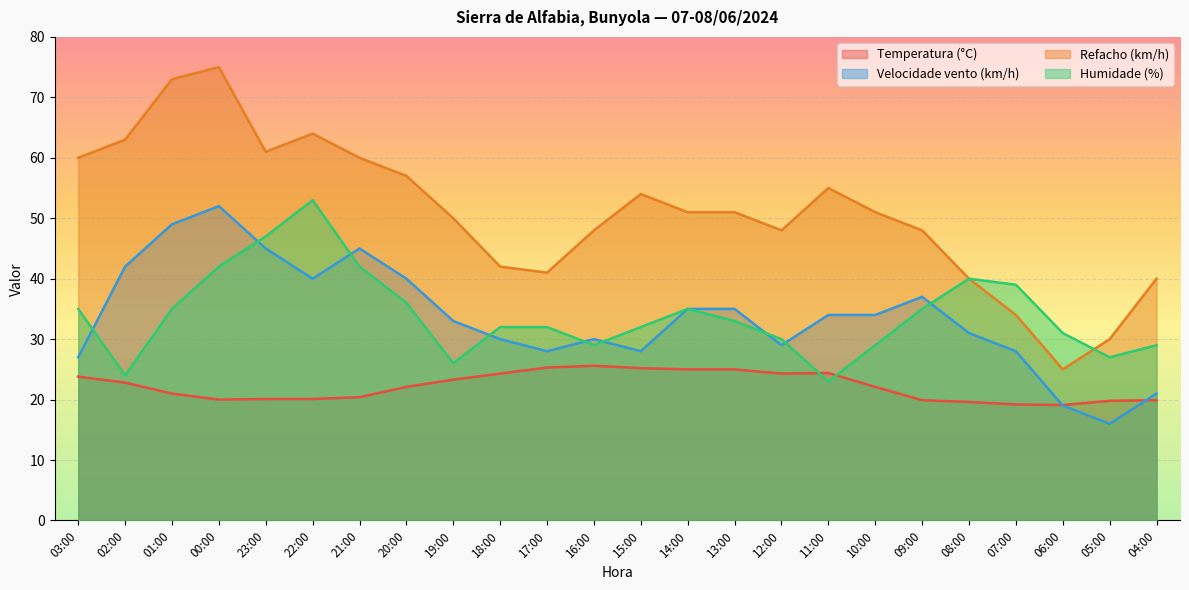

What is the average value of the Humidade (%) series?

34.0